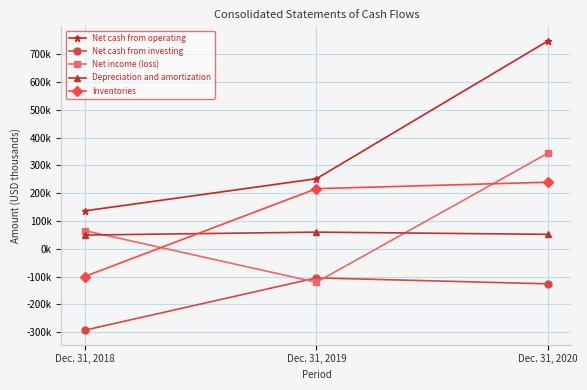

What is the sum of all Depreciation and amortization values?

161235